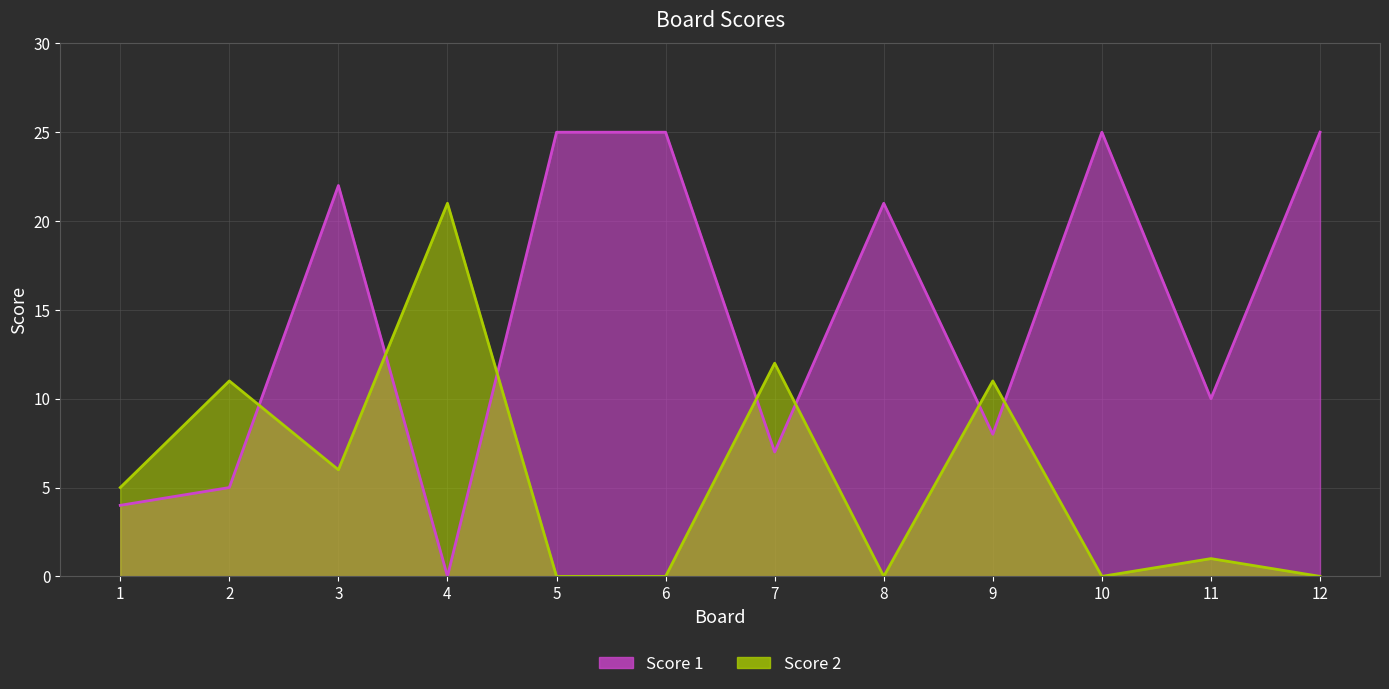

What are all the series names shown in the legend?

Score 1, Score 2